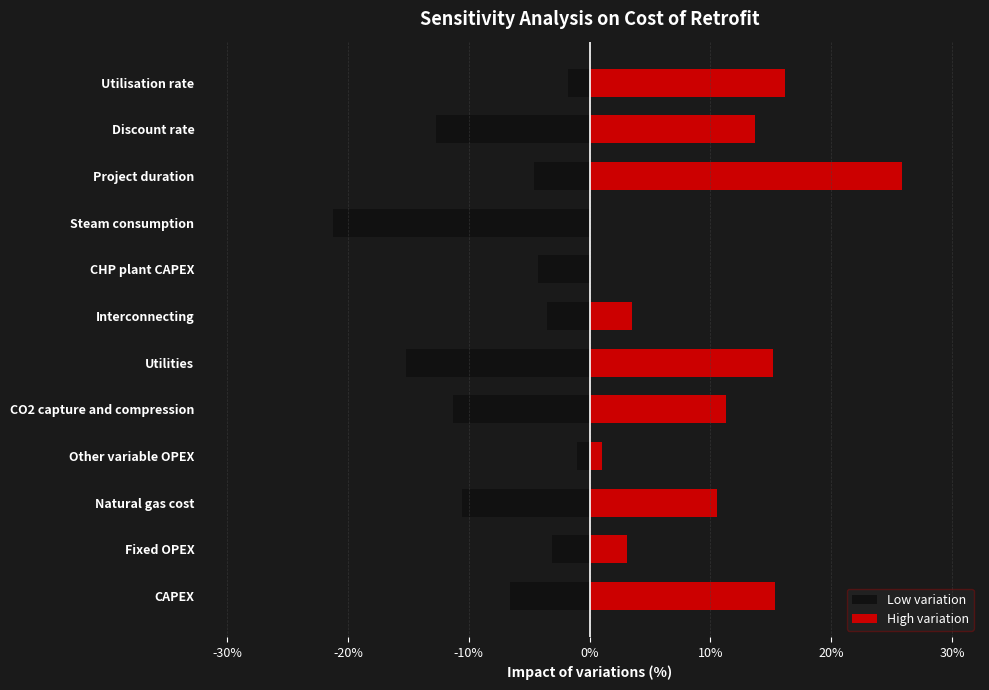

Is it true that High variation equals 3.7 at Discount rate?

False